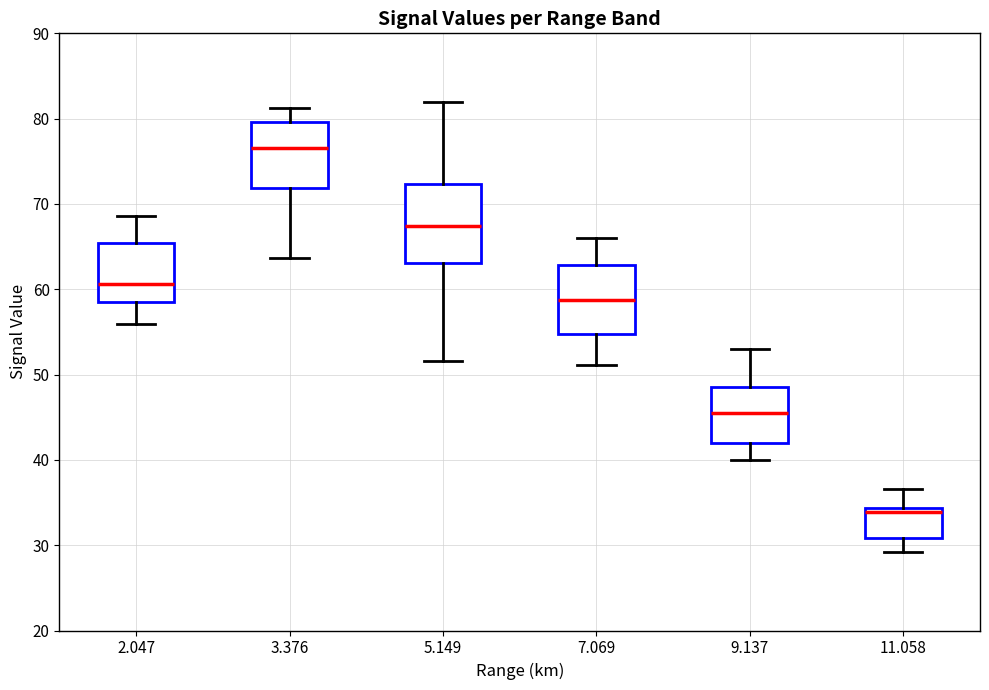

Which box has the highest median line?

3.376